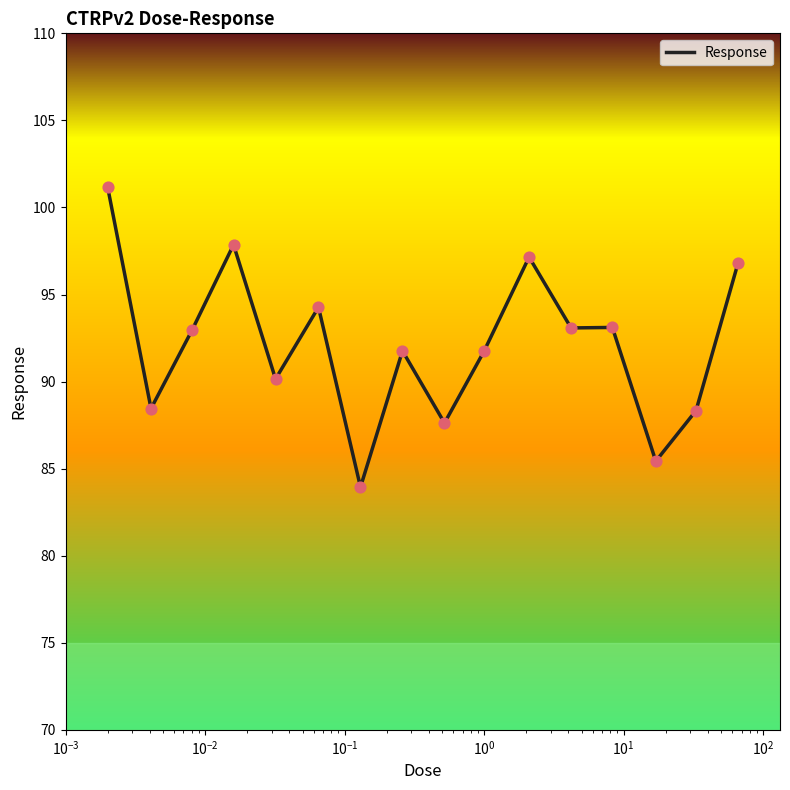

What is the difference between the maximum and minimum values?

17.3